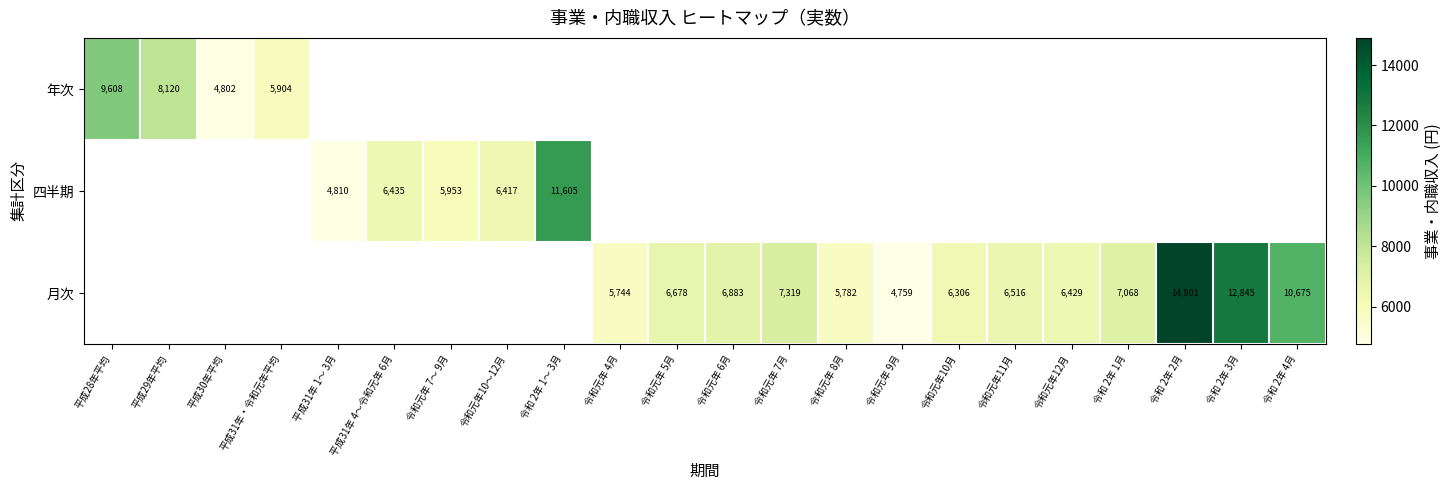

What is the difference between the 月次 values at 令和元年12月 and 令和 2年 1月?

639